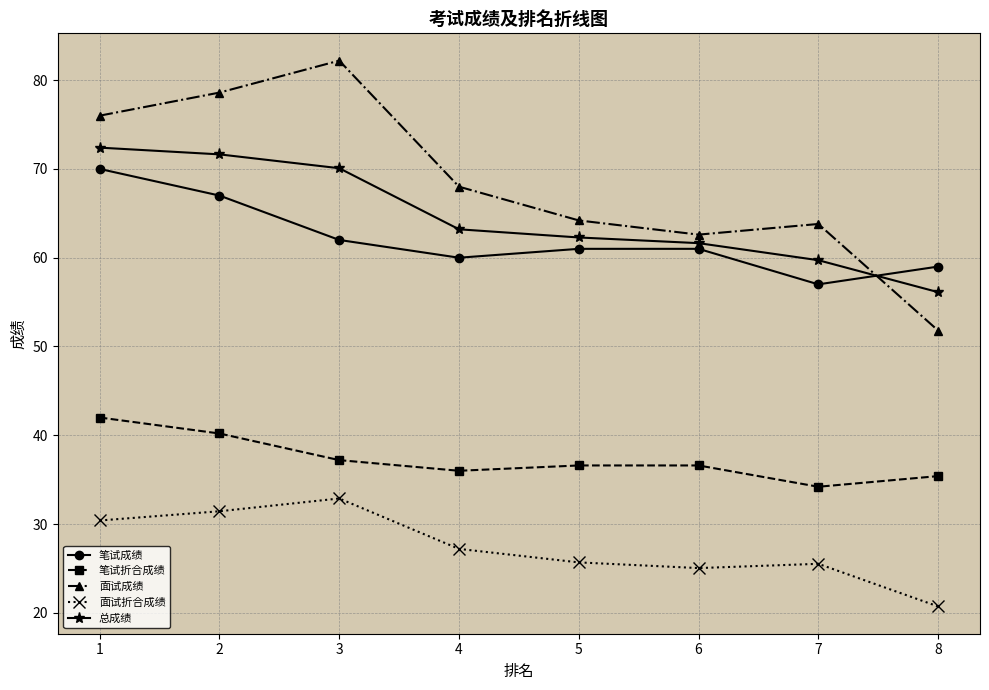

Where does the 笔试折合成绩 series first go above 36?

1